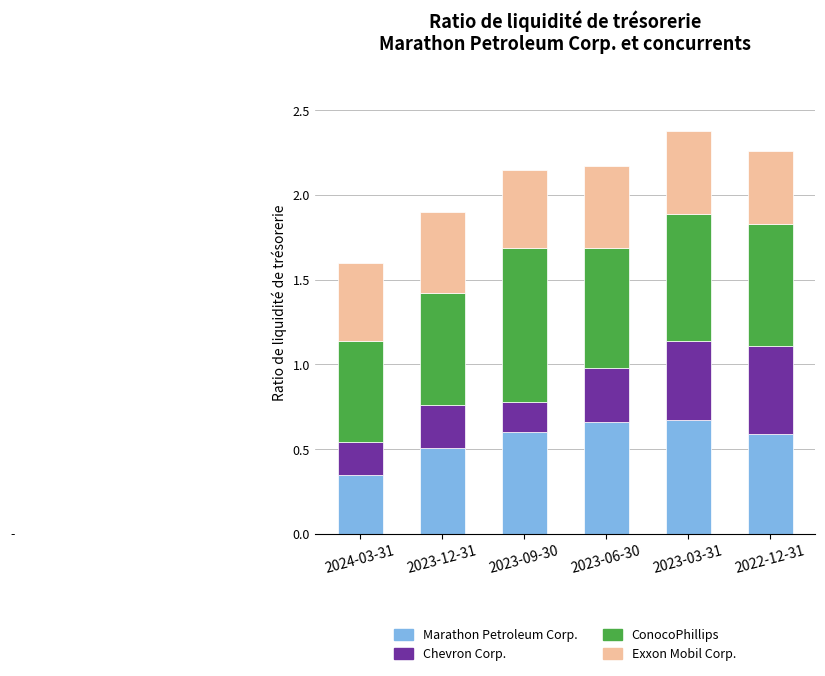

What are all the series names shown in the legend?

Marathon Petroleum Corp., Chevron Corp., ConocoPhillips, Exxon Mobil Corp.